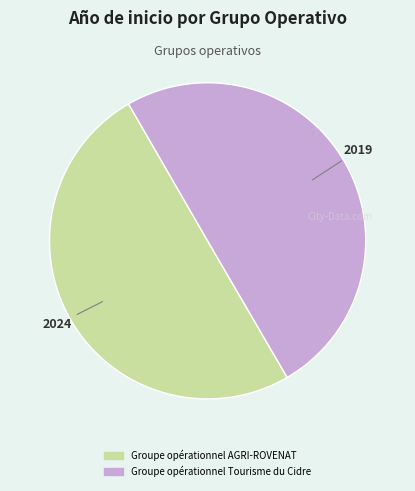

True or false: Groupe opérationnel AGRI-ROVENAT accounts for 45% of the total.

False